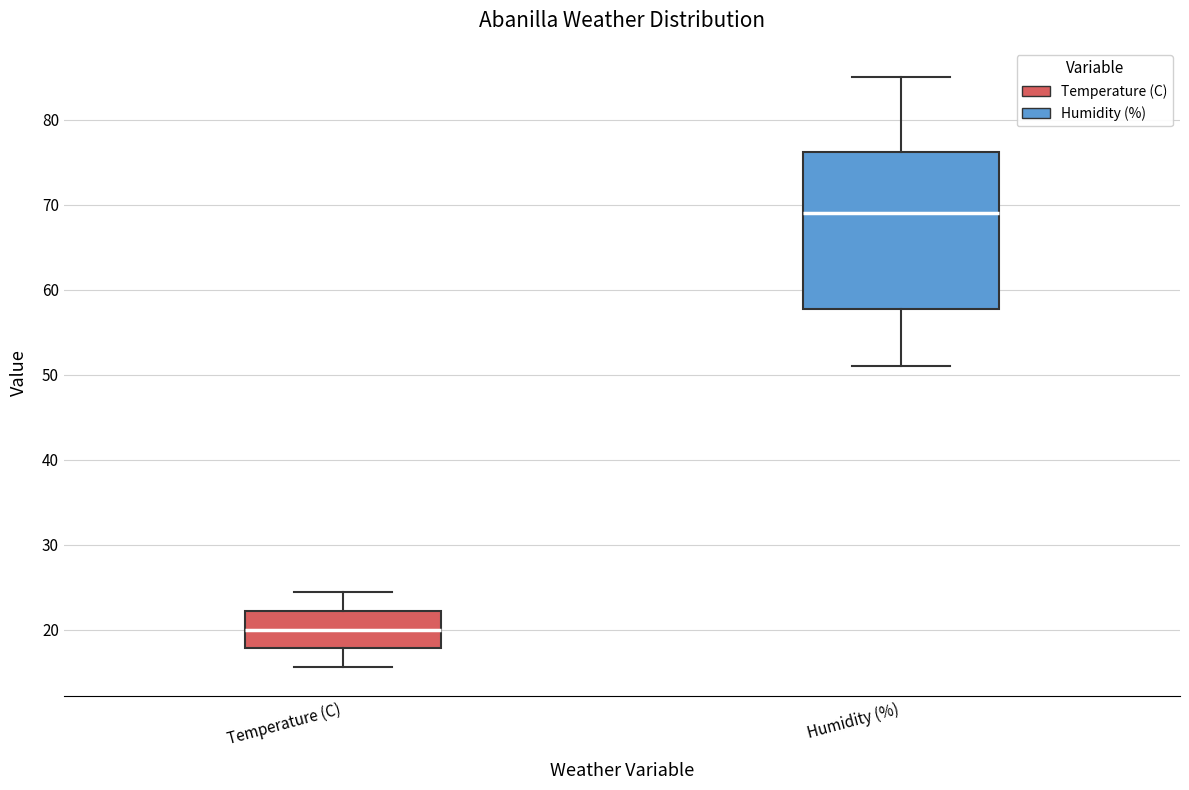

Where does the upper whisker of the box for Humidity (%) end on the y-axis? The values are not printed on the chart, so give them approximately, as read against the axis.

85